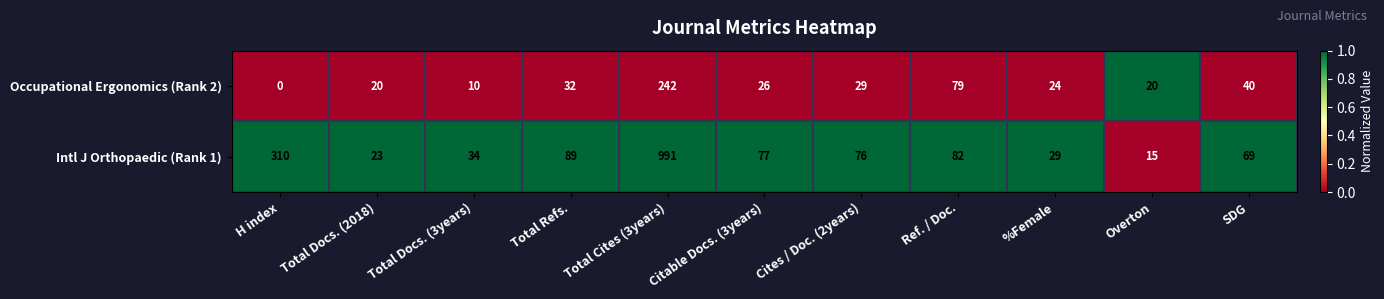

True or false: Intl J Orthopaedic (Rank 1) has a value of 483 at H index.

False